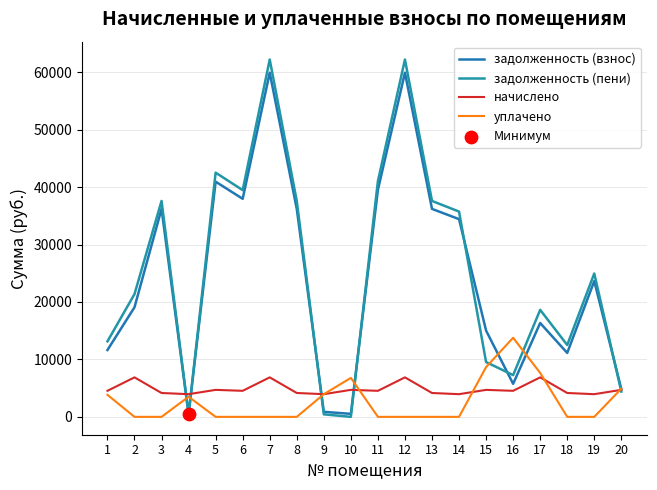

At which category is the sum across all series the highest?

7